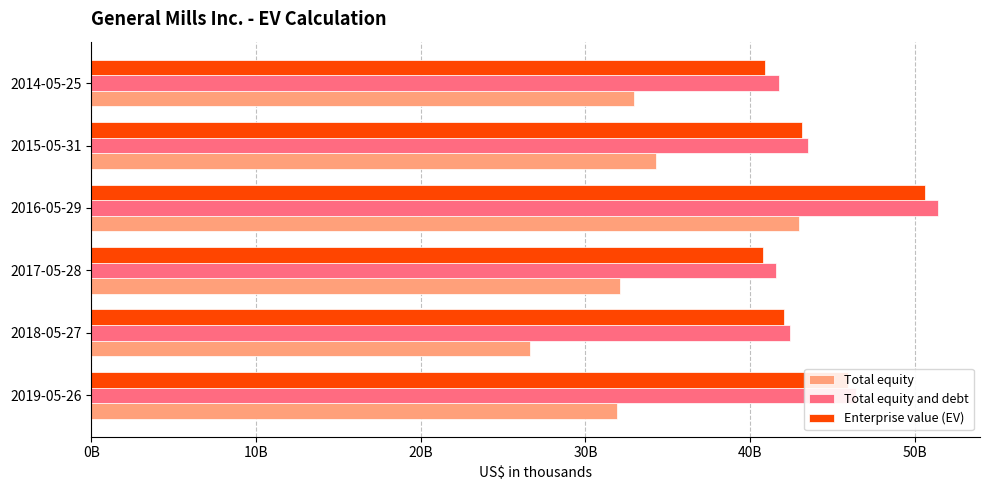

Reading left to right, extract all data points from this chart.

Total equity: 31928119	26613761	32080769	42956431	34278568	32964174
Total equity and debt: 46418119	42432361	41562469	51387331	43502468	41749974
Enterprise value (EV): 45968119	42033361	40796369	50623631	43168268	40882674